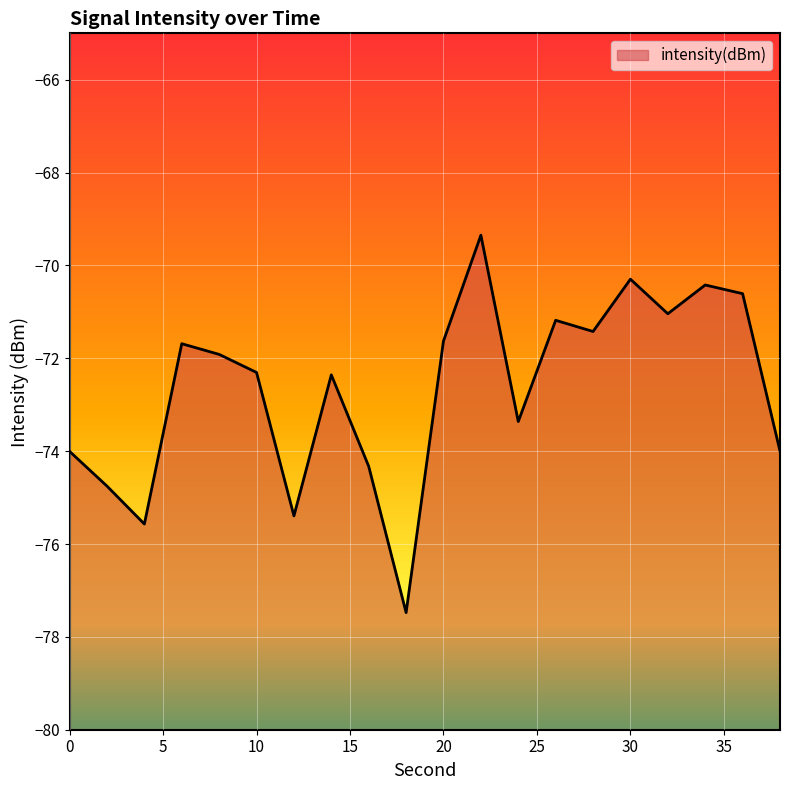

Reading right to left, what are all the values shown in this chart?

38=-74.0	36=-70.6	34=-70.4	32=-71.0	30=-70.3	28=-71.4	26=-71.2	24=-73.4	22=-69.3	20=-71.6	18=-77.5	16=-74.3	14=-72.4	12=-75.4	10=-72.3	8=-71.9	6=-71.7	4=-75.6	2=-74.8	0=-74.0